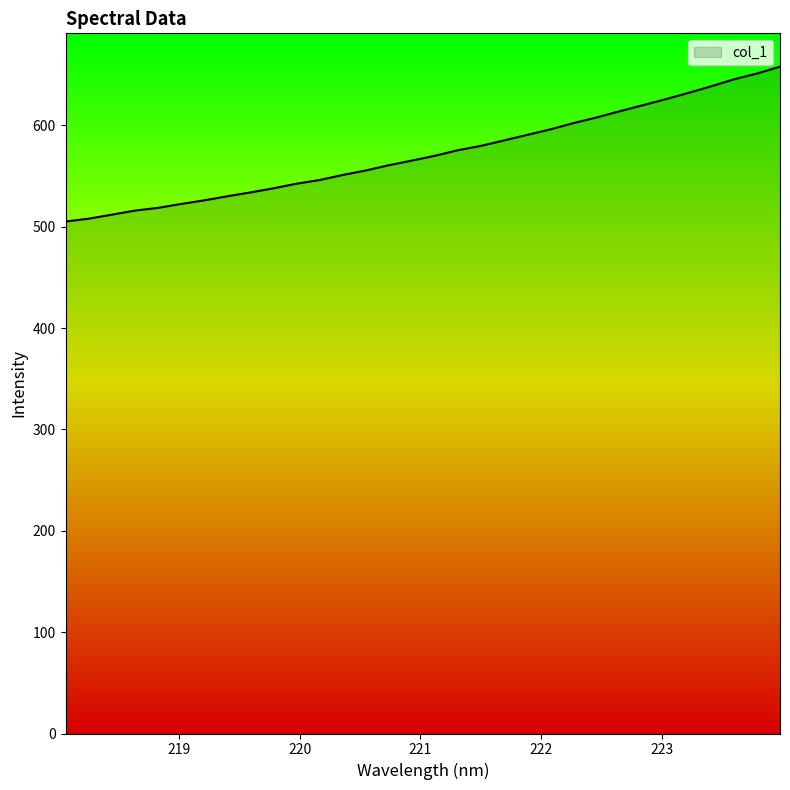

Does the chart display data point markers on the line(s)?

No